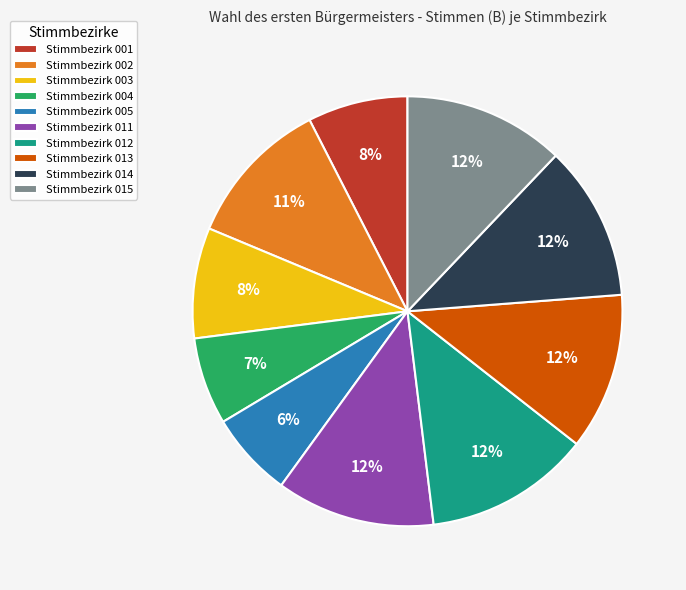

To the nearest percent, what portion does Stimmbezirk 005 represent?

6%